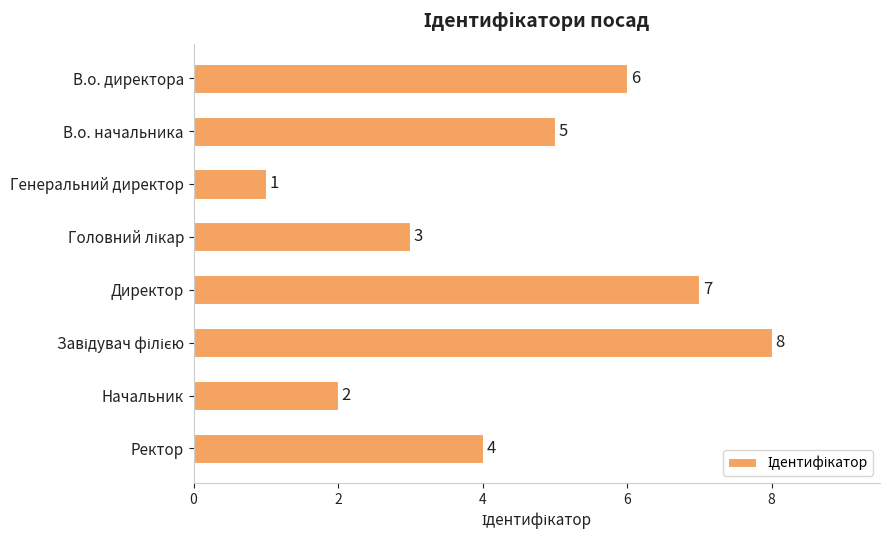

What is the change in value from В.о. начальника to Директор?

+2